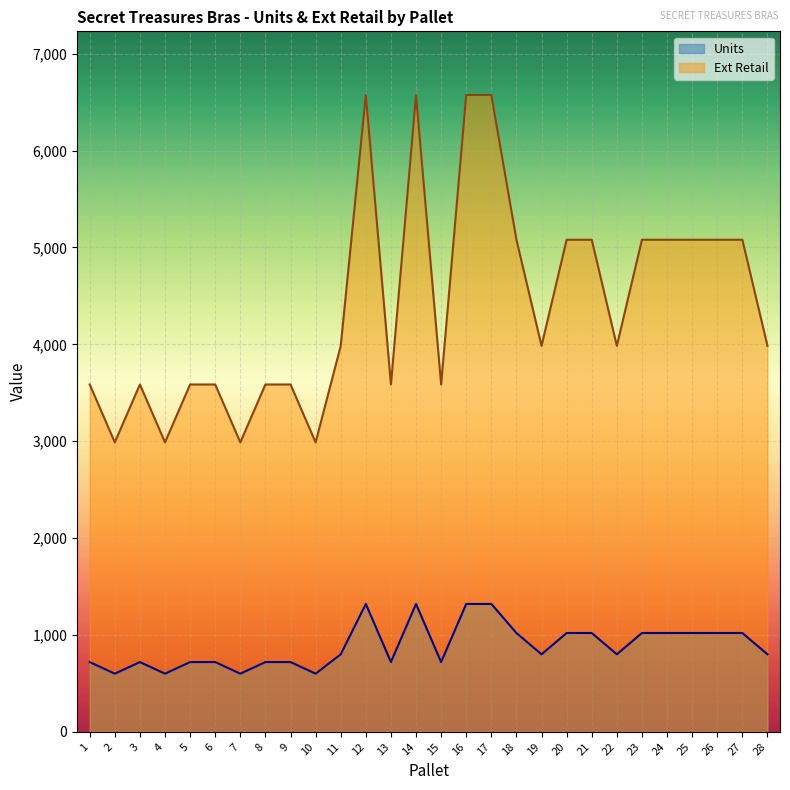

Count the Units values in the range 720 to 1020.

20